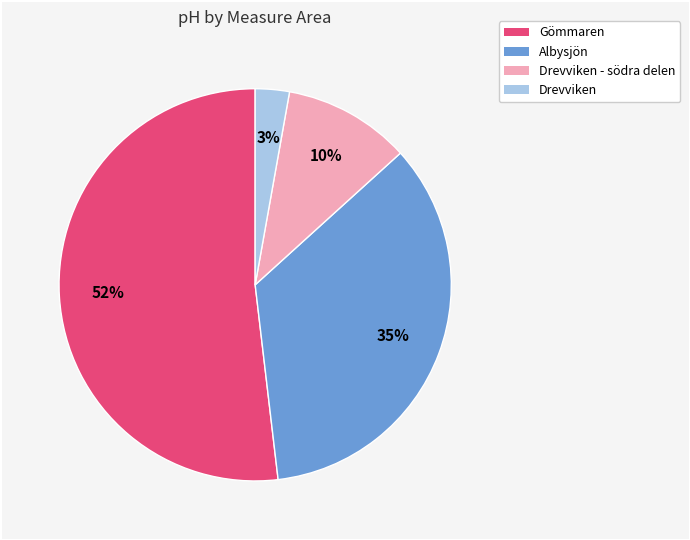

To the nearest percent, what is the difference between the largest and smallest slice percentages?

49%